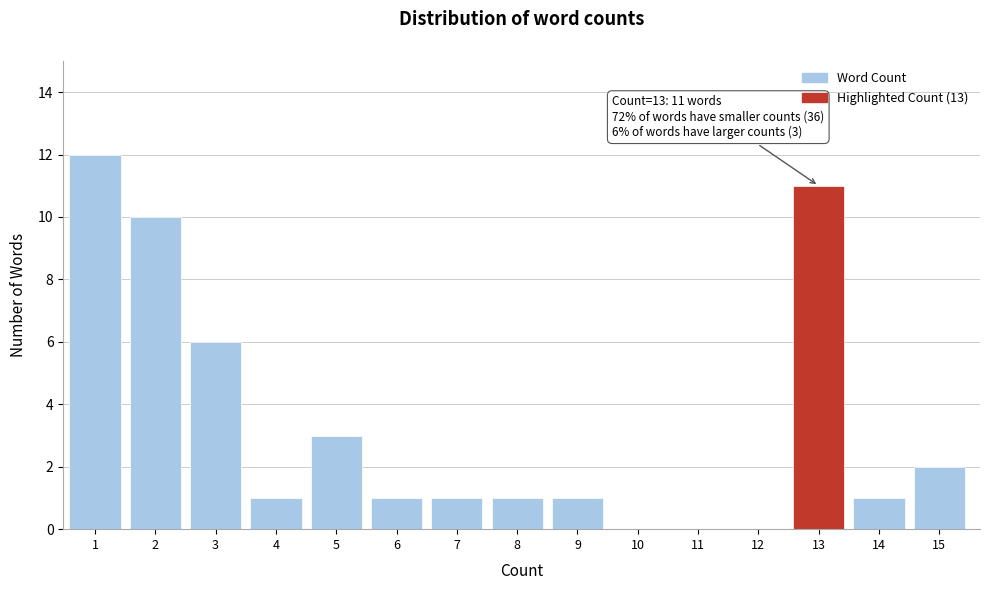

Is it true that the value at 11 is 0?

True